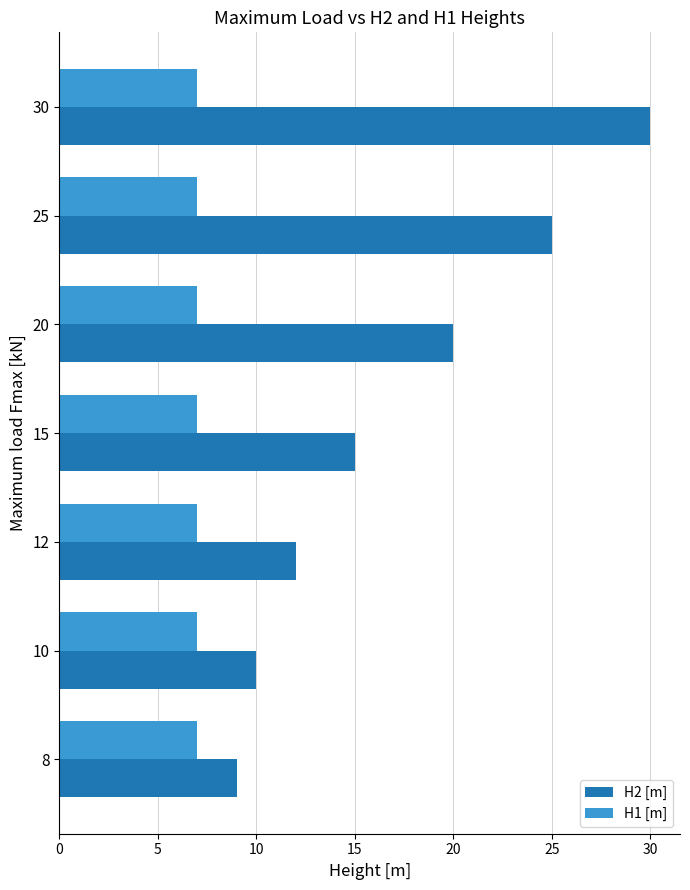

Rank the series by their average value, from lowest to highest.

H1 [m], H2 [m]